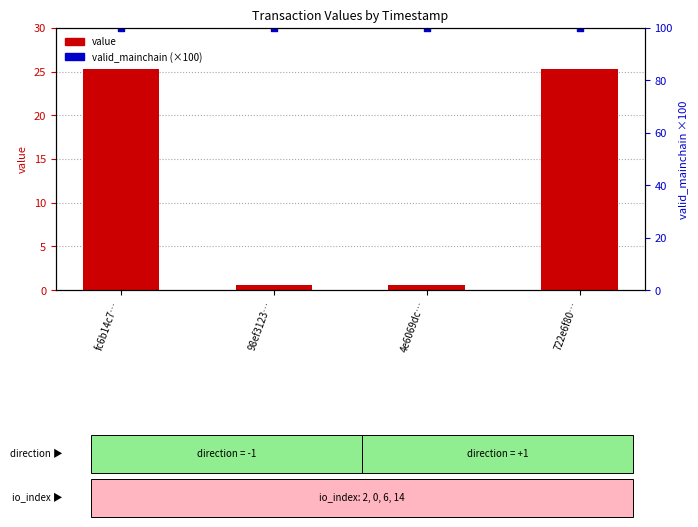

Which series has the largest Y range (max minus min)?

value